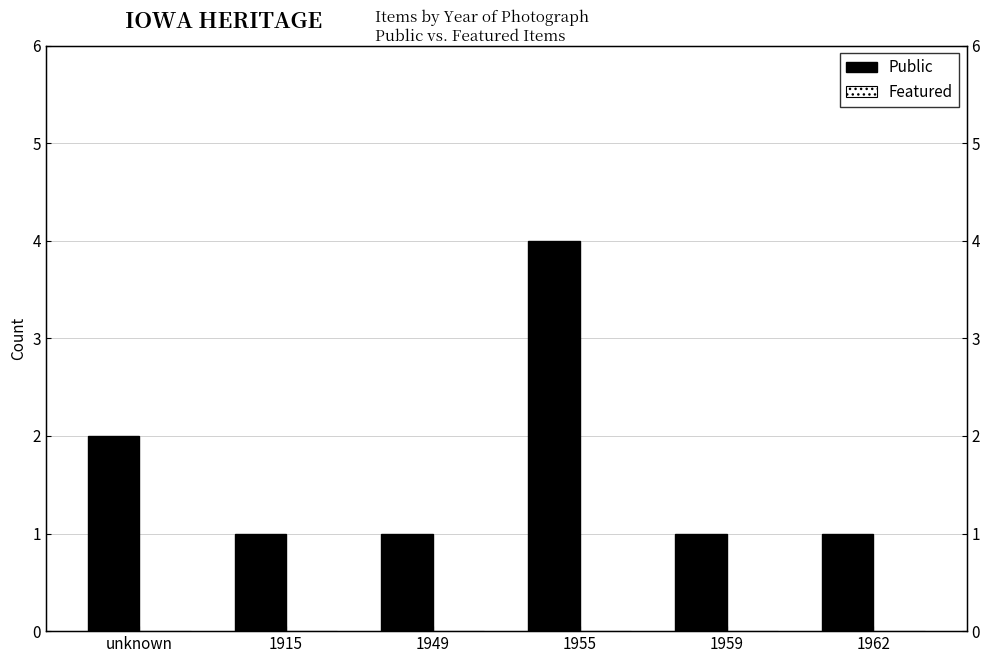

The value of Public at 1949 is 1. True or false?

True